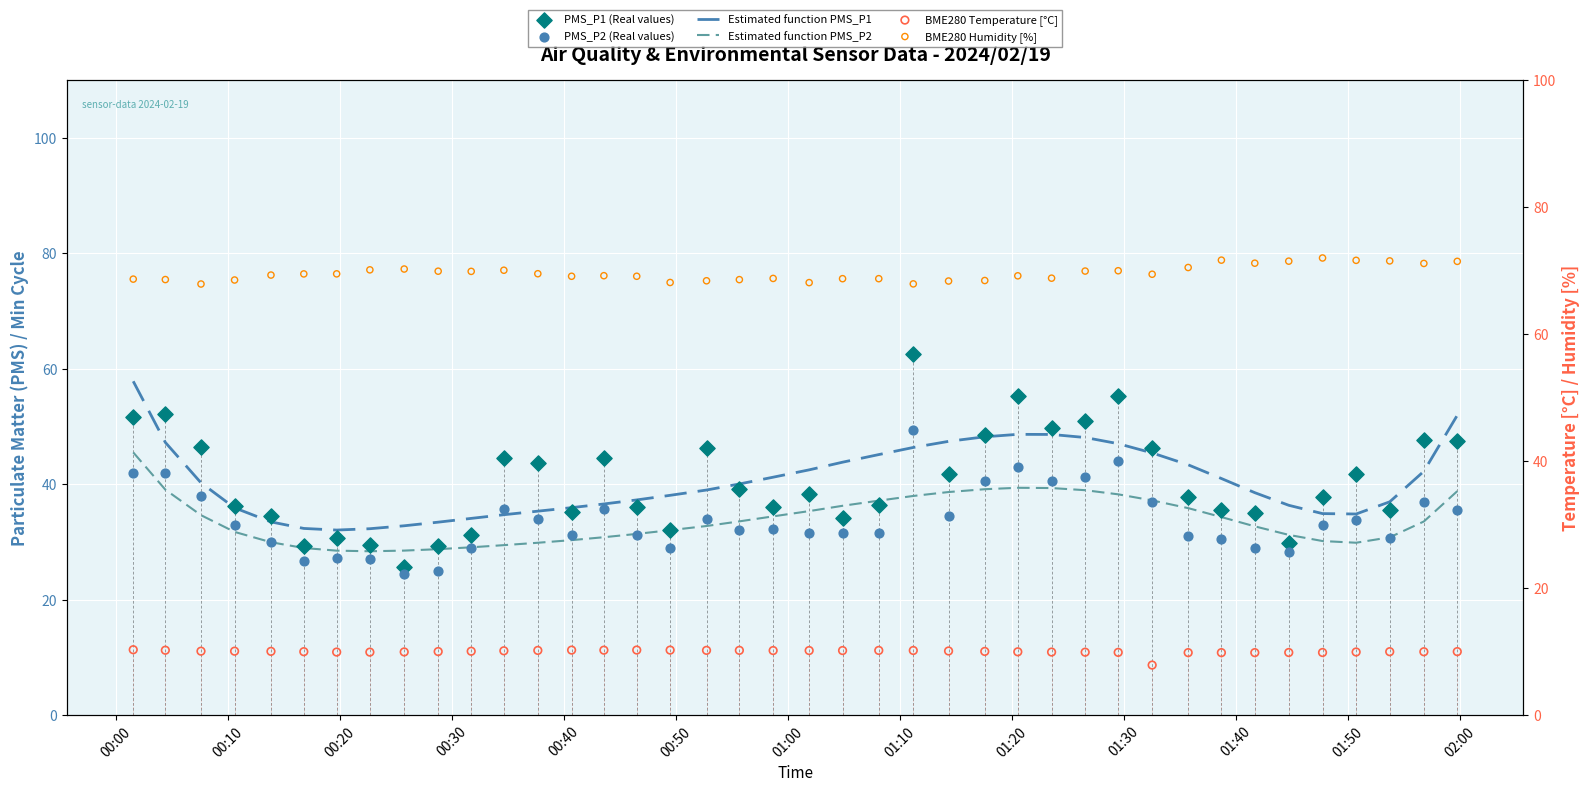

Which series has the largest total across all categories?

BME280 Humidity [%]